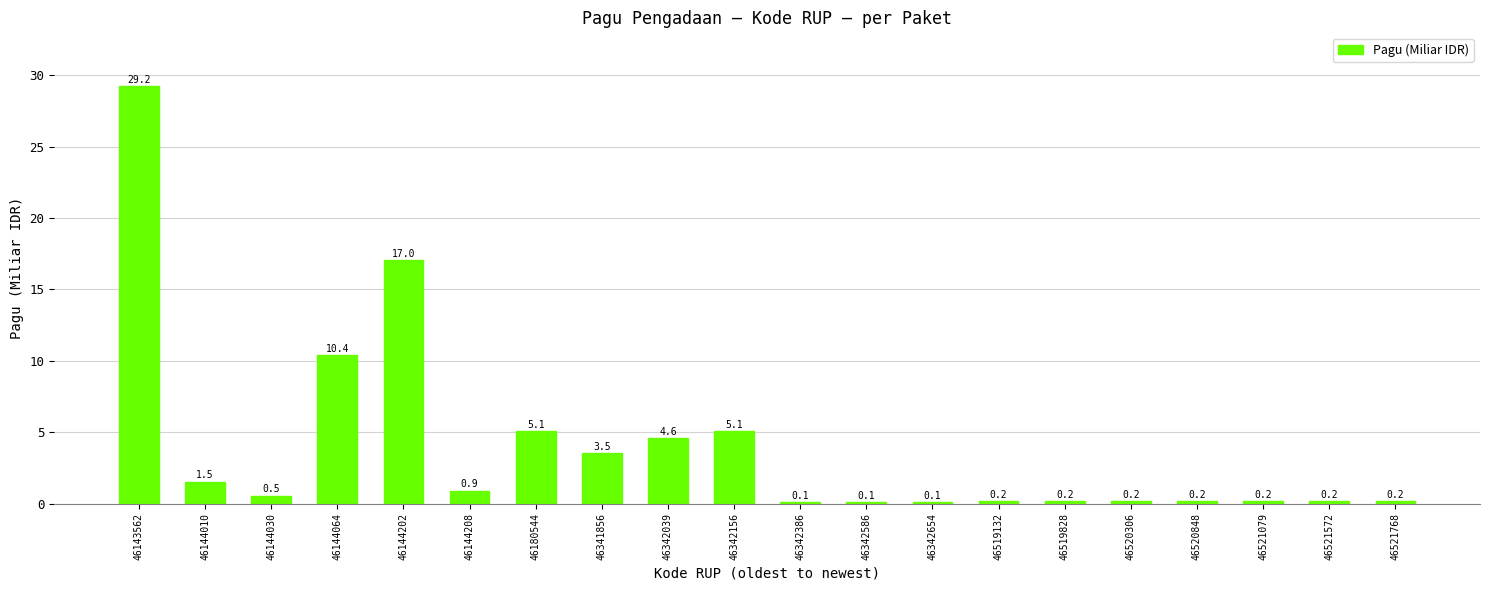

At which label is the value closest to 14?

46144202